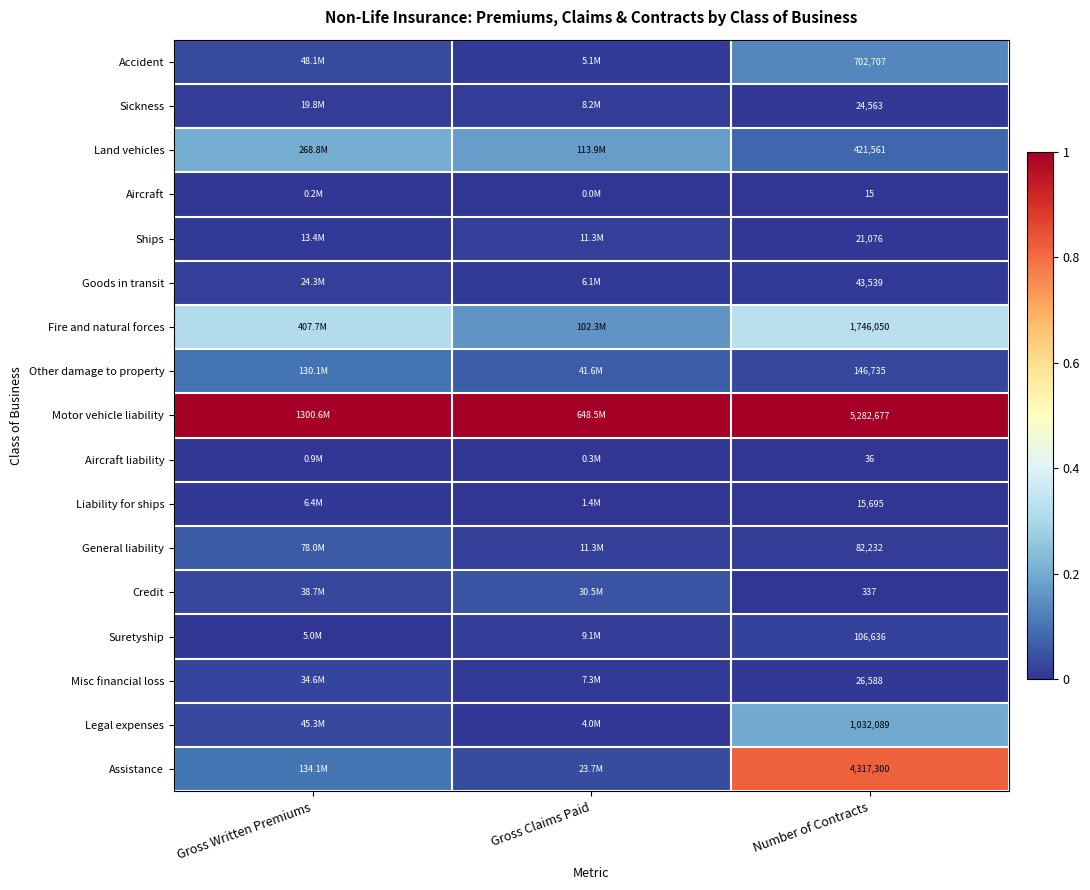

How many Other damage to property values are between 0 and 1?

3